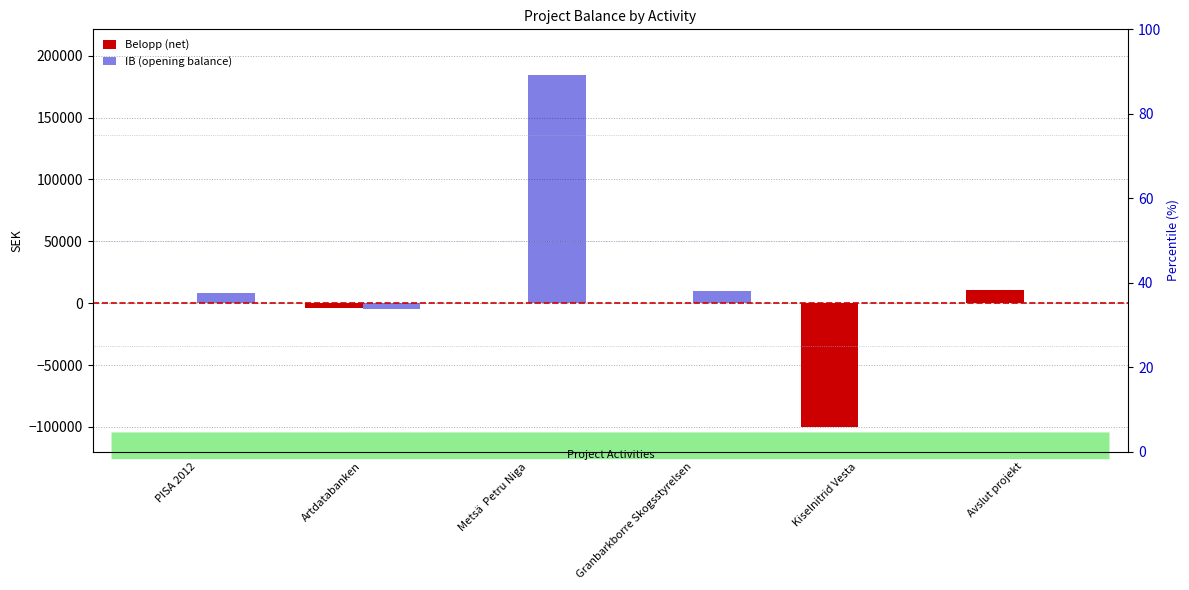

At which category is the sum across all series the highest?

Metsä  Petru Niga